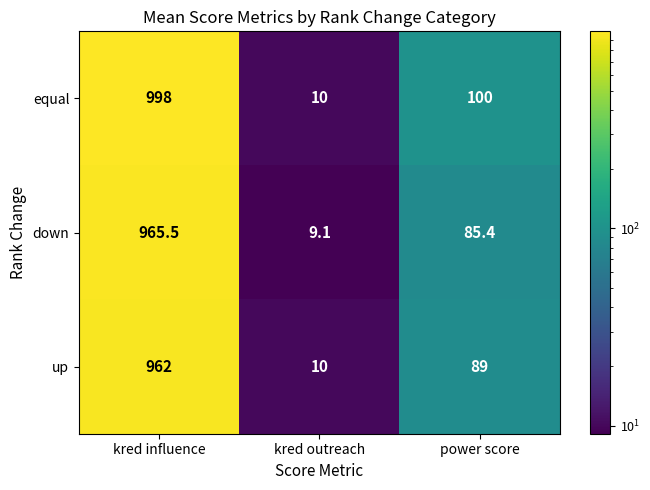

Which category has the lowest value in the down series?

kred outreach